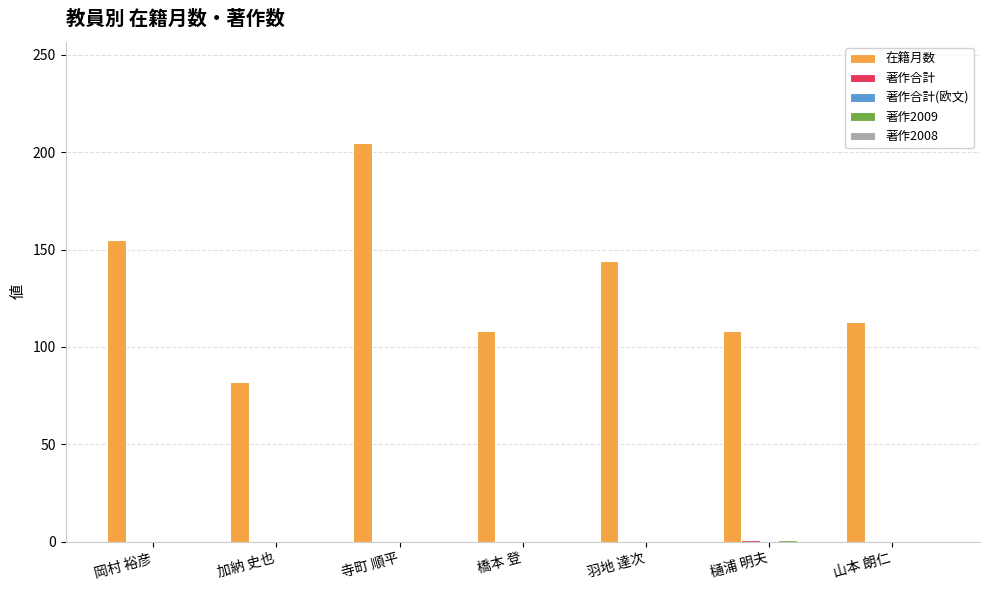

Which series has the largest total across all categories?

在籍月数